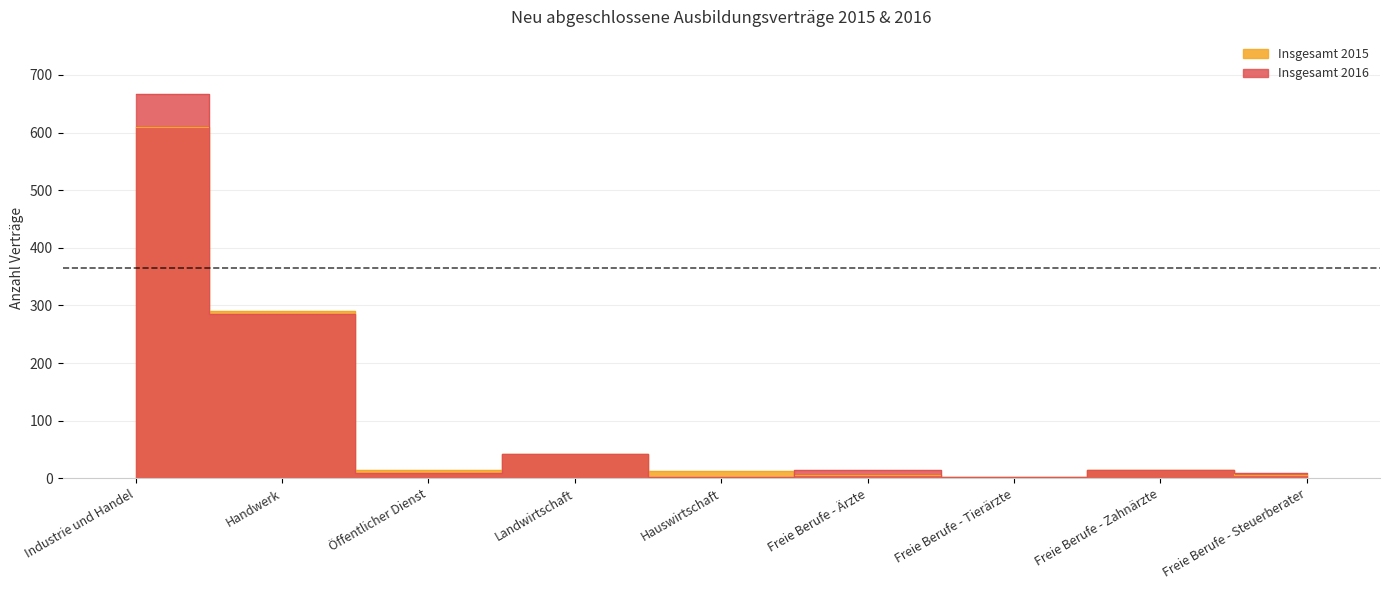

What is the sum of all Insgesamt 2016 values?

1047